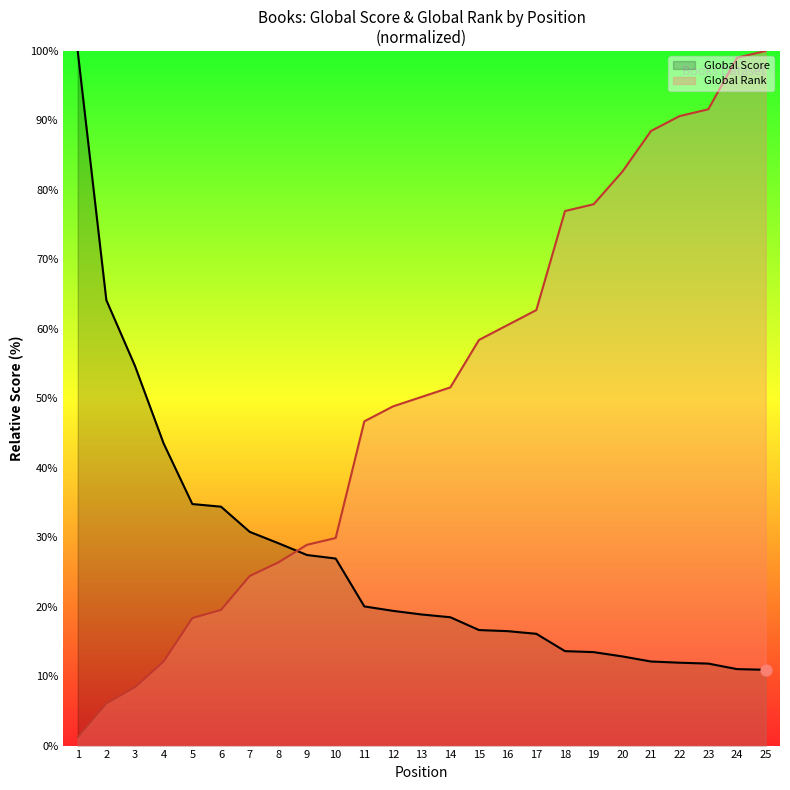

What is the total value across all series at 18?

90.6